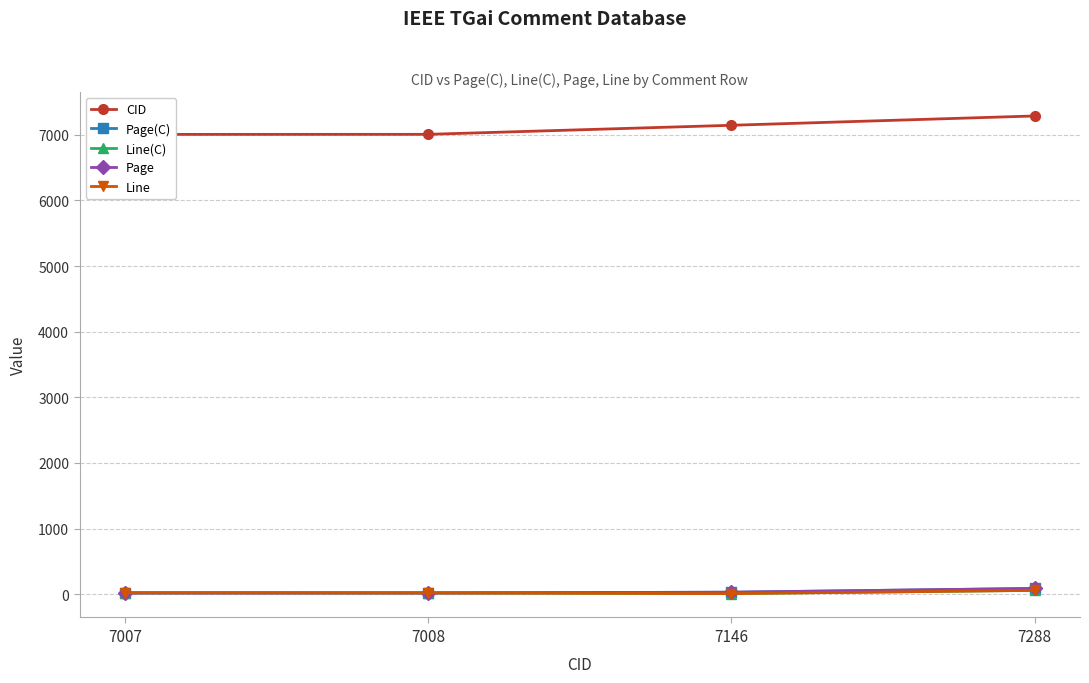

Which category has the highest value across all series?

7288